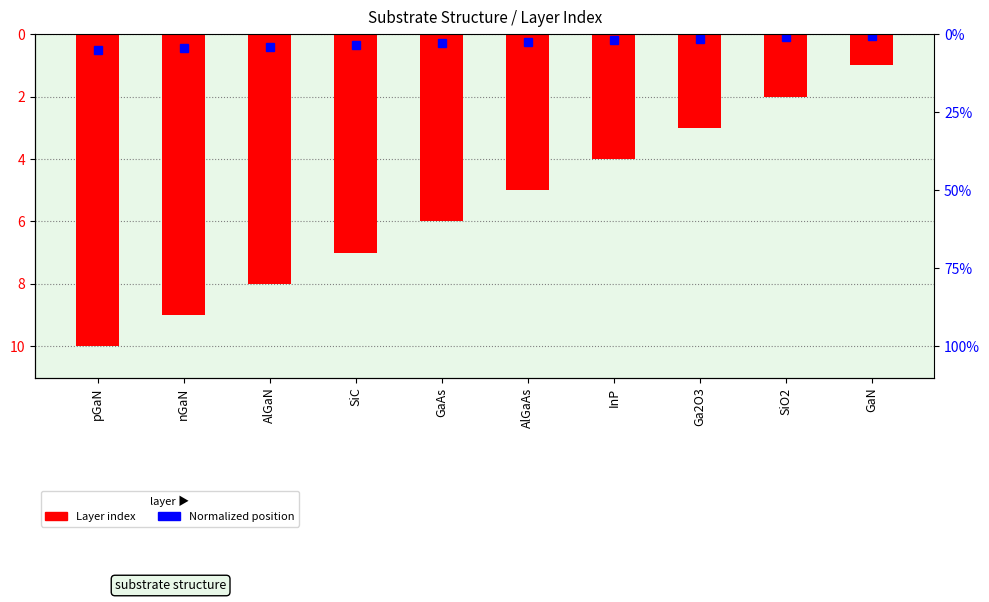

What is the minimum value shown in the chart?

-10